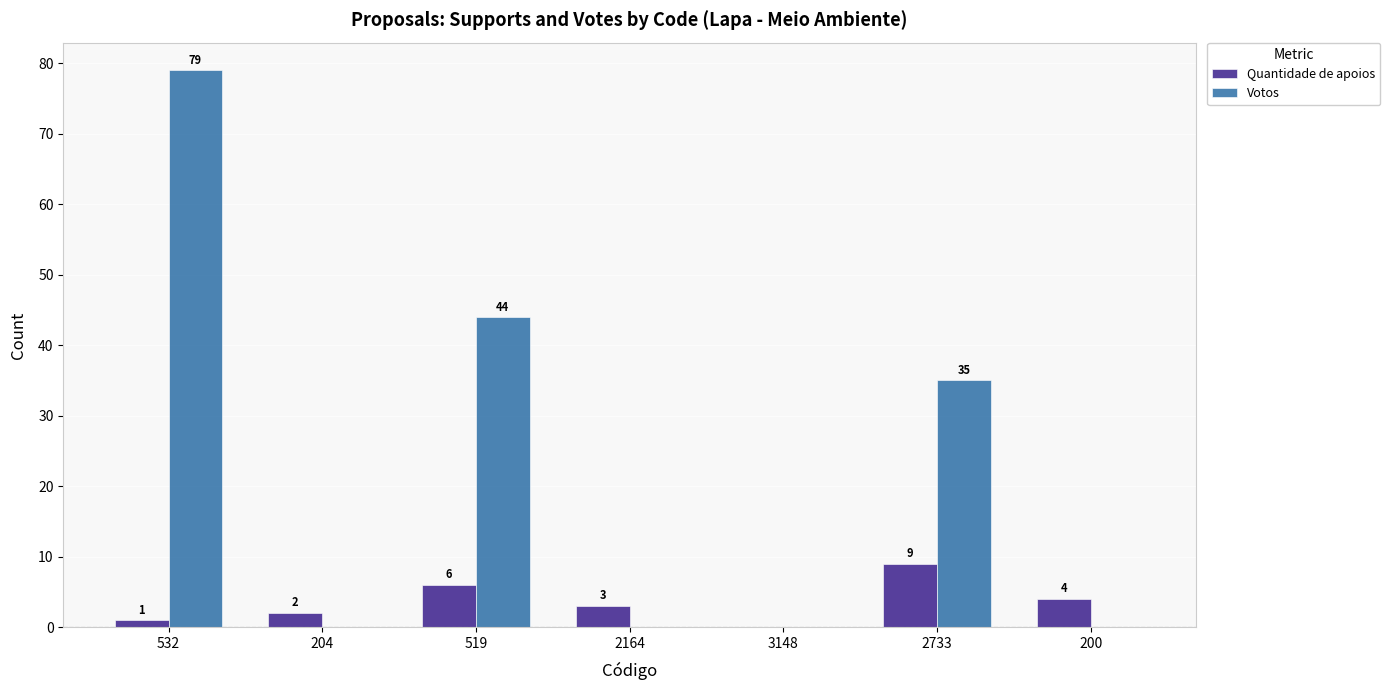

What is the sum of the Quantidade de apoios values at 3148 and 2733?

9